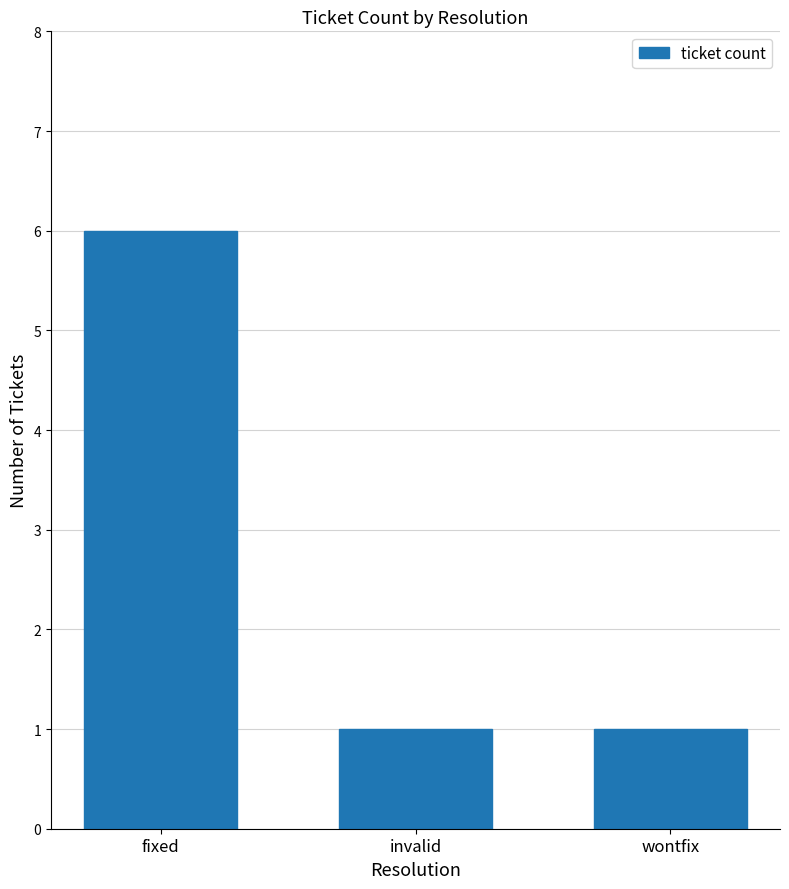

What is the sum of the values at invalid and fixed?

7